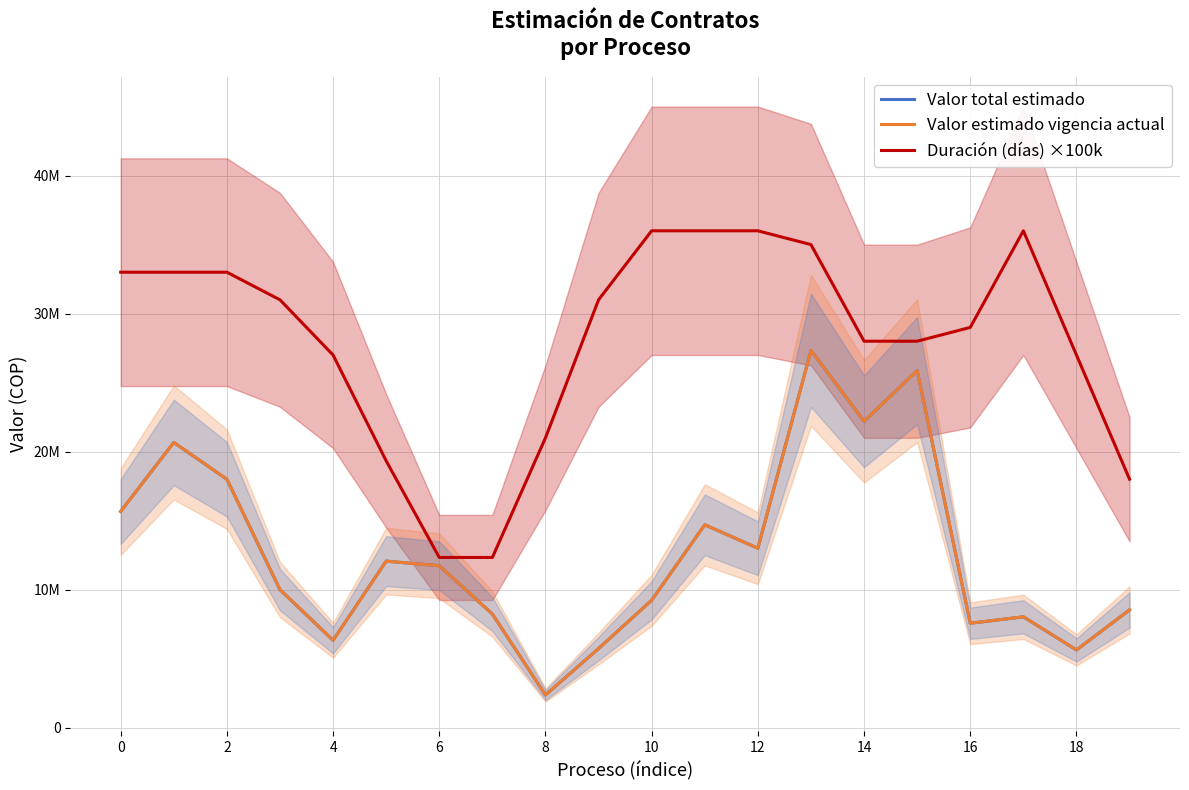

Is it true that Valor estimado vigencia actual equals 22538301.8 at 0?

False